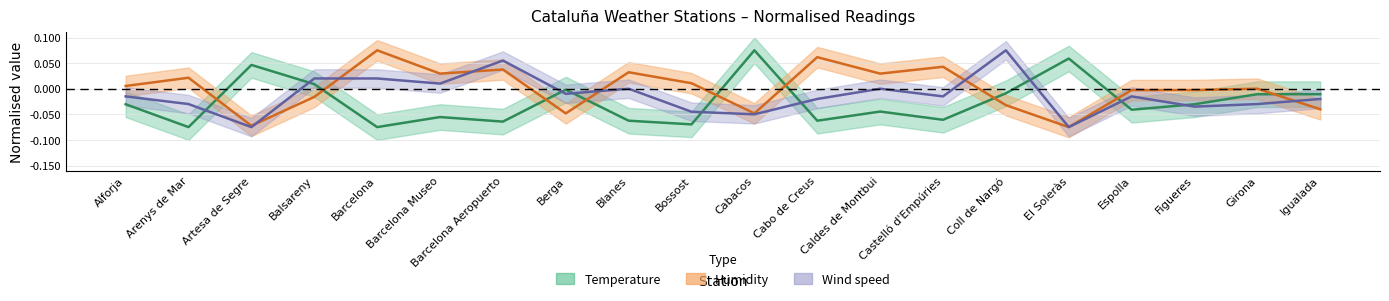

True or false: humidity and temperature intersect in this chart.

True